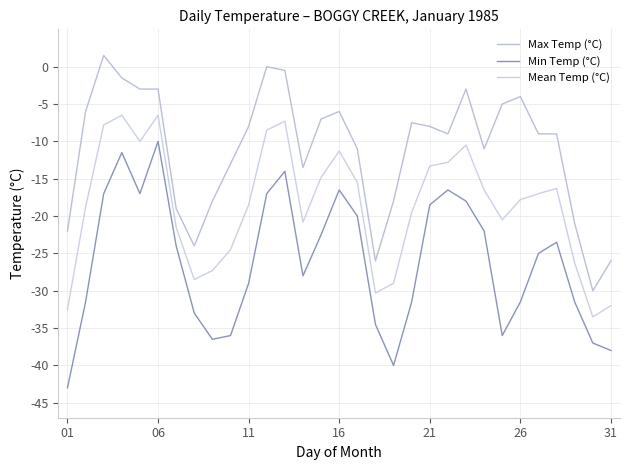

Does the chart have visible grid lines?

Yes